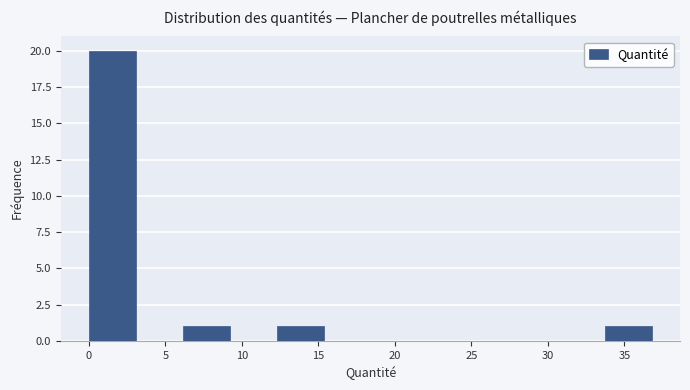

Reading left to right, list every bar in this chart as the range it spans on the x-axis followed by its height. Neither the bar edges nor the heights are printed on the chart, so give them approximately, as read against the axes.

0.0 to 3.0: 20
3.0 to 6.0: 0
6.0 to 9.0: 1
9.0 to 12.5: 0
12.5 to 15.5: 1
15.5 to 18.5: 0
18.5 to 21.5: 0
21.5 to 24.5: 0
24.5 to 27.5: 0
27.5 to 30.5: 0
30.5 to 33.5: 0
33.5 to 37.0: 1